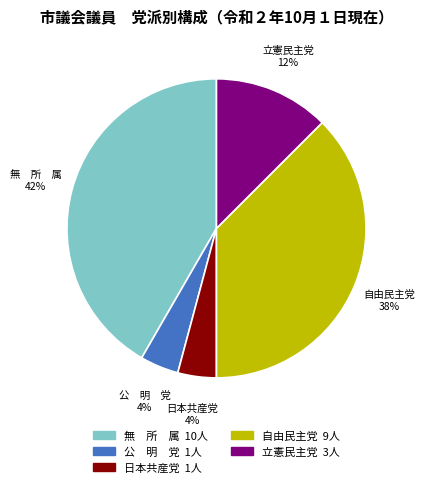

Is there a majority slice in this chart?

No